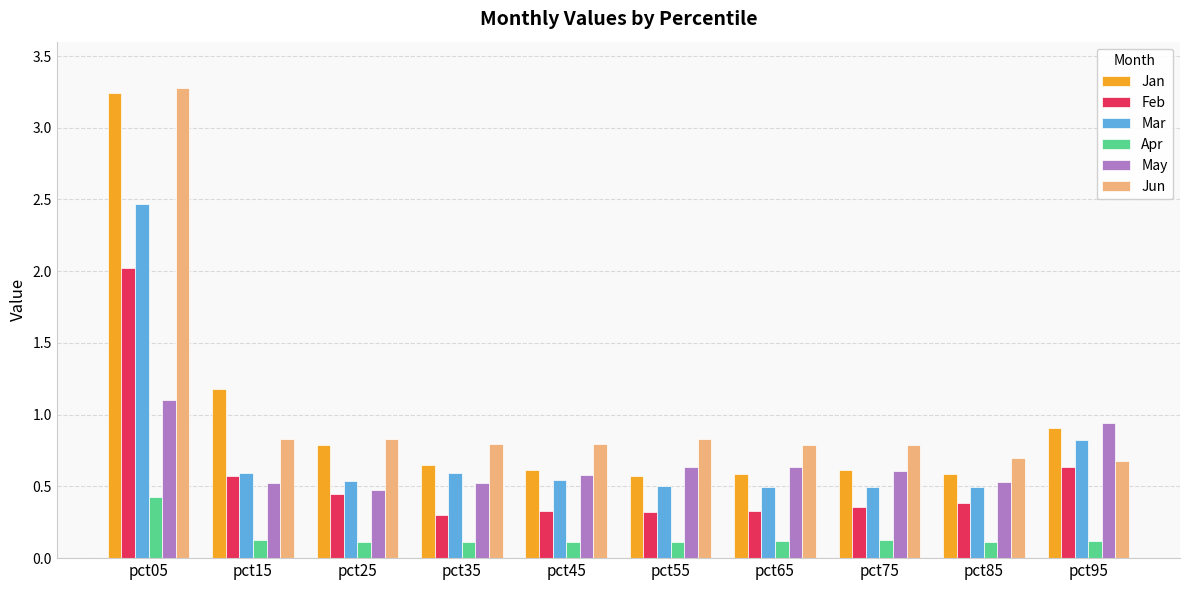

At how many categories does at least one series exceed 2?

1